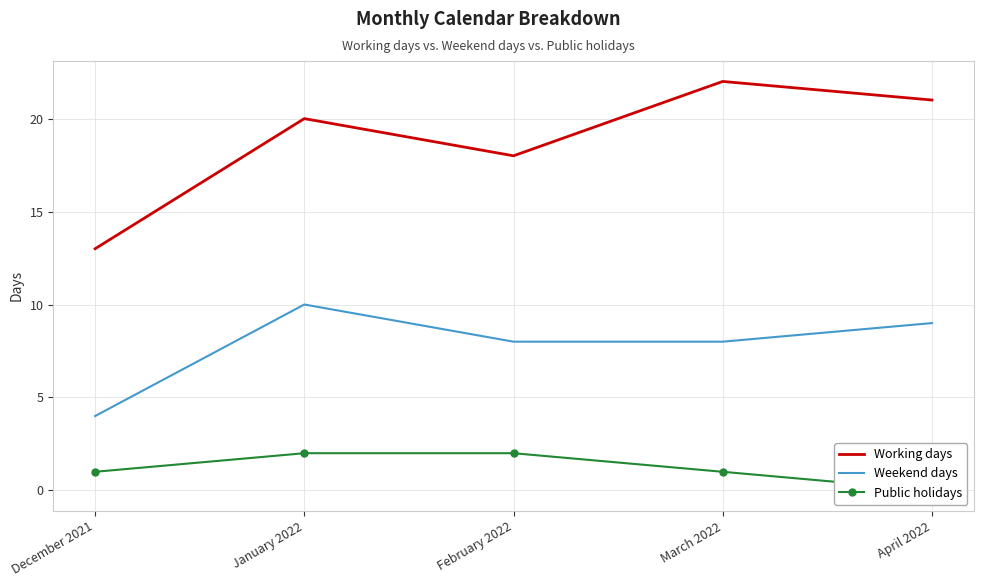

At February 2022, list the series in order from smallest to largest.

Public holidays, Weekend days, Working days